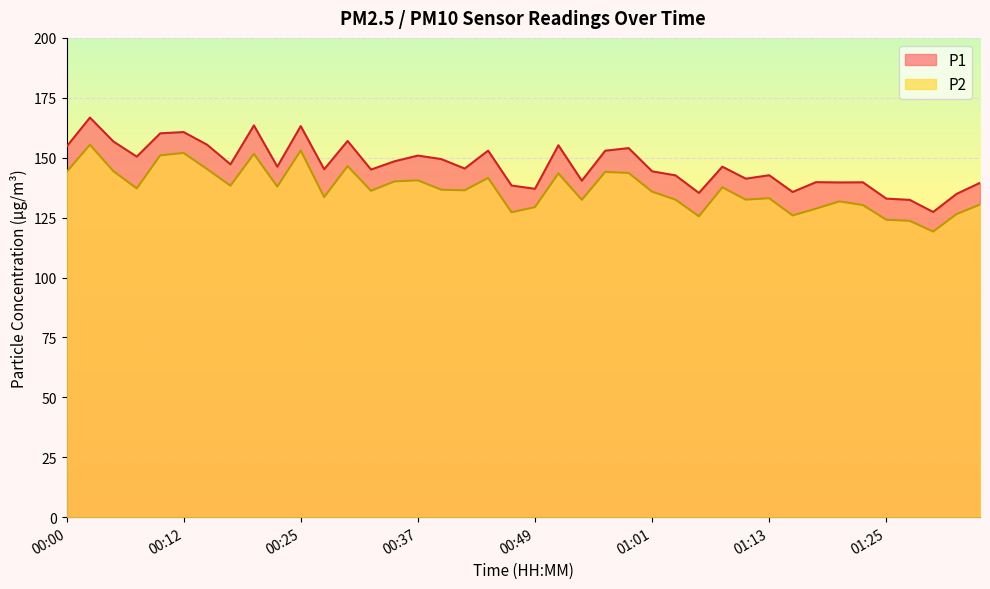

Rank the series at 00:58 from highest to lowest value.

P1, P2